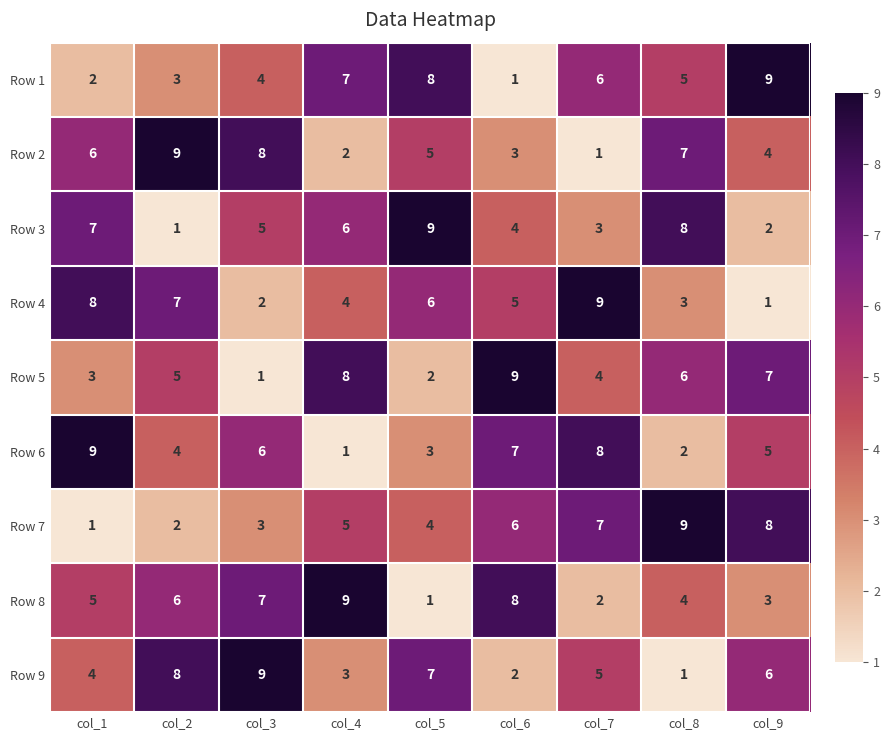

At which label does Row 3 first exceed 5?

col_1